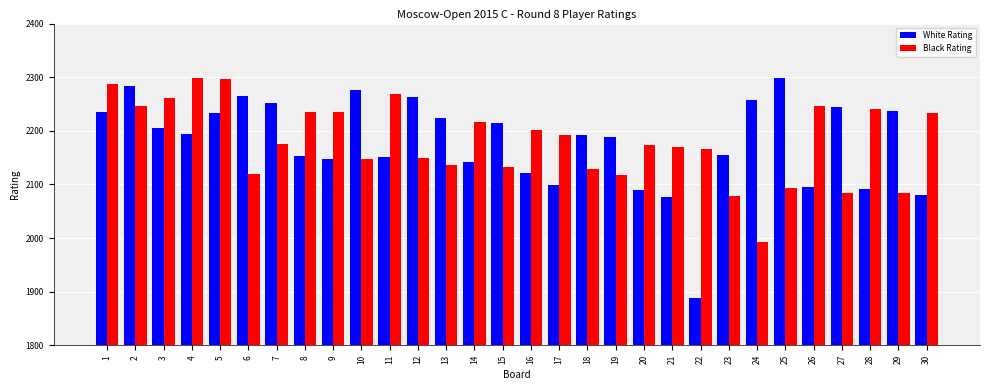

Which label corresponds to the smallest value in the chart?

22